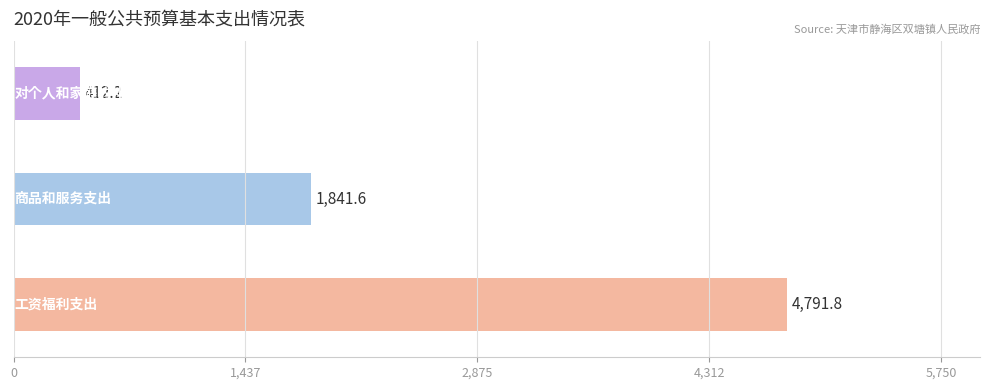

What is the sum of all values?

7045.6